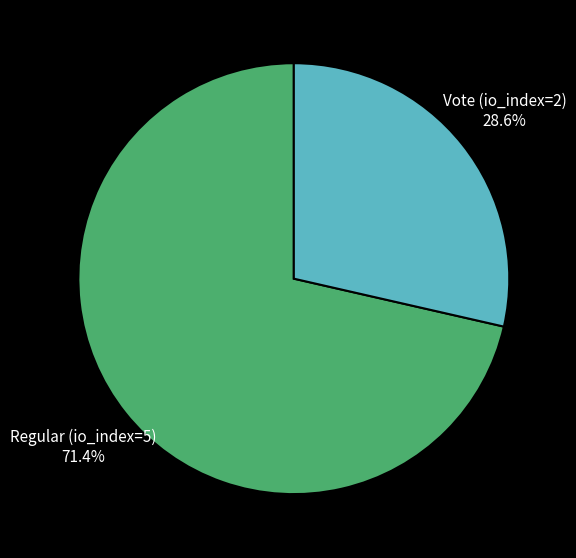

Which has a higher value, Vote (io_index=2) or Regular (io_index=5)?

Regular (io_index=5)